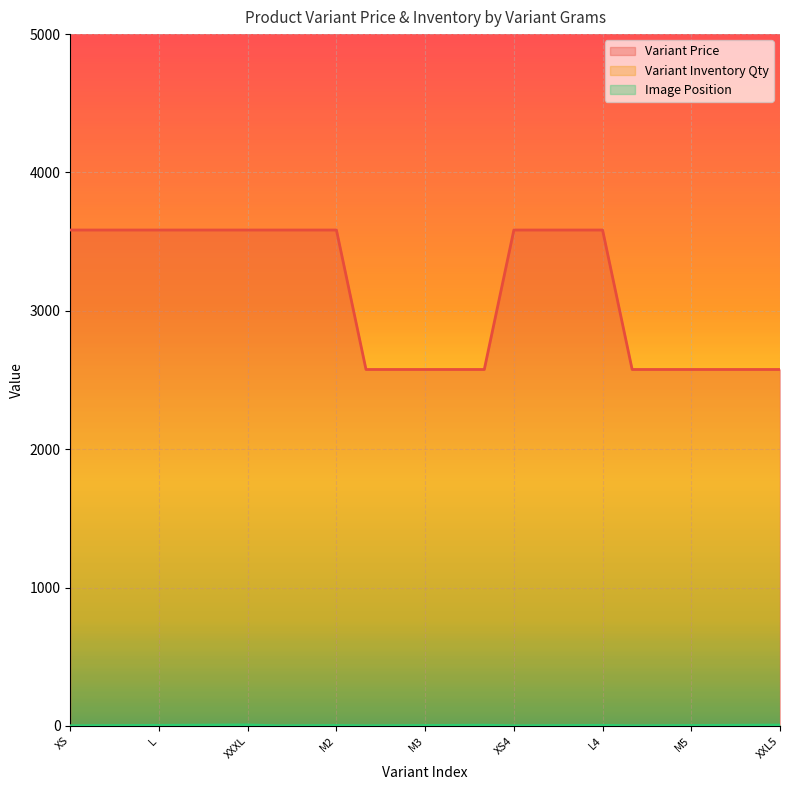

What is the difference between the Variant Price values at XL and XS?

1008